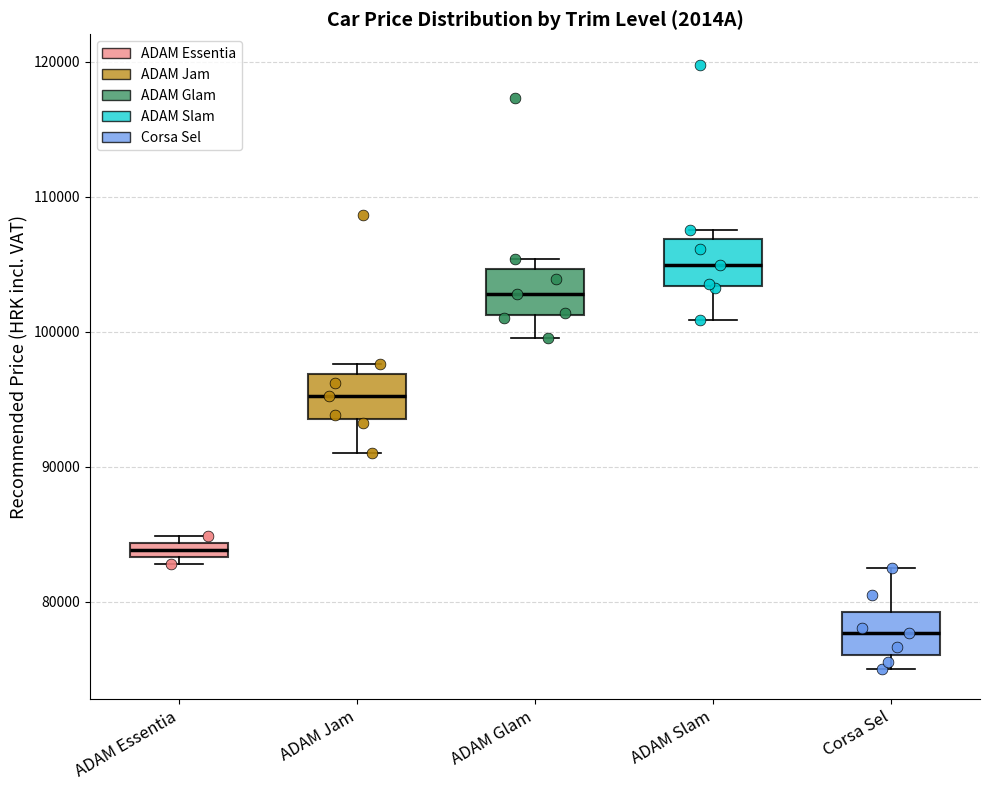

Where is the lower edge of the box for ADAM Essentia on the y-axis? The values are not printed on the chart, so give them approximately, as read against the axis.

83000